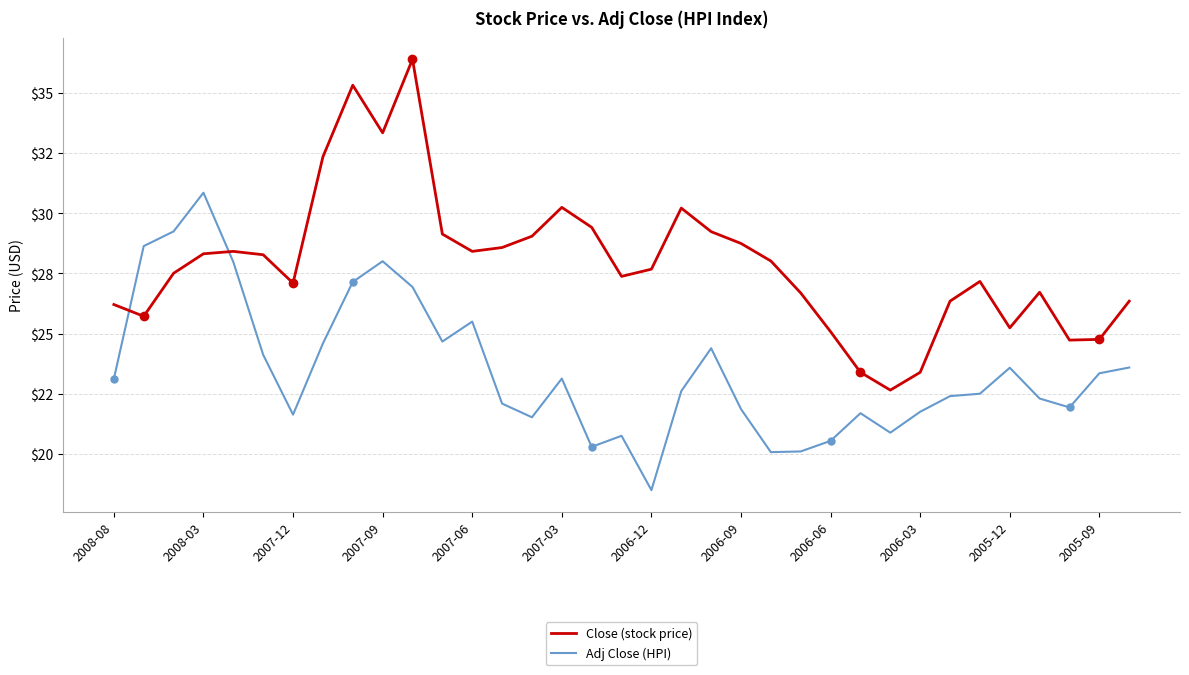

True or false: Adj Close (HPI) has more than 0 interior local peaks.

True